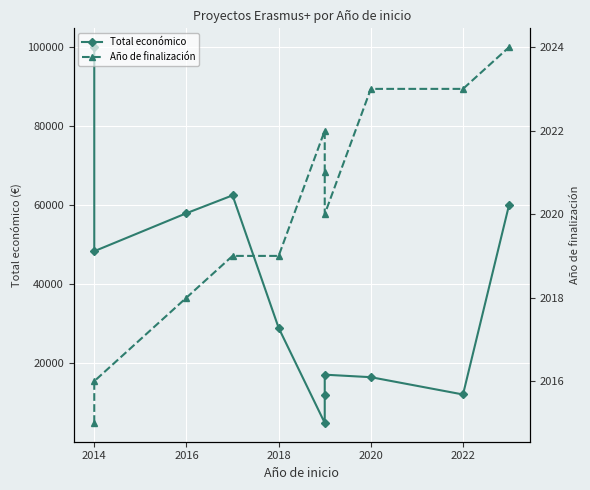

What is the sum of all Total económico values?

419327